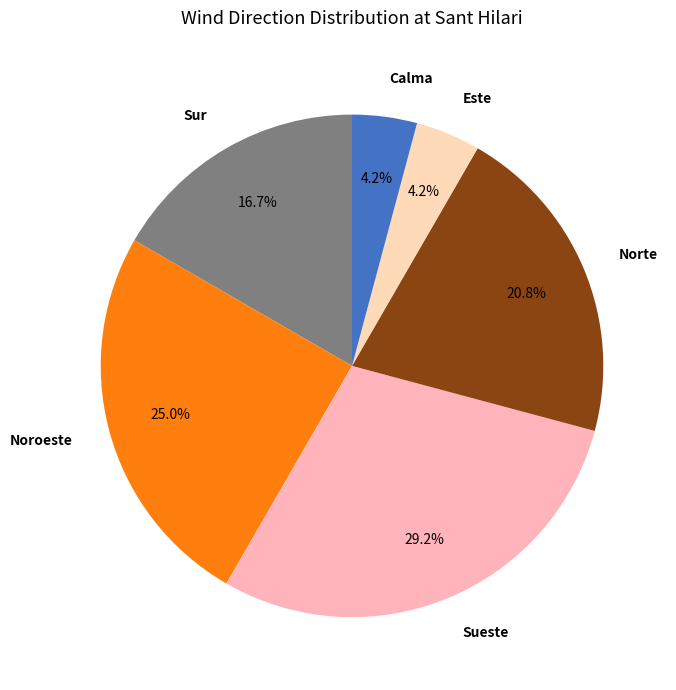

What percentage is NOT represented by Este?

95.8%